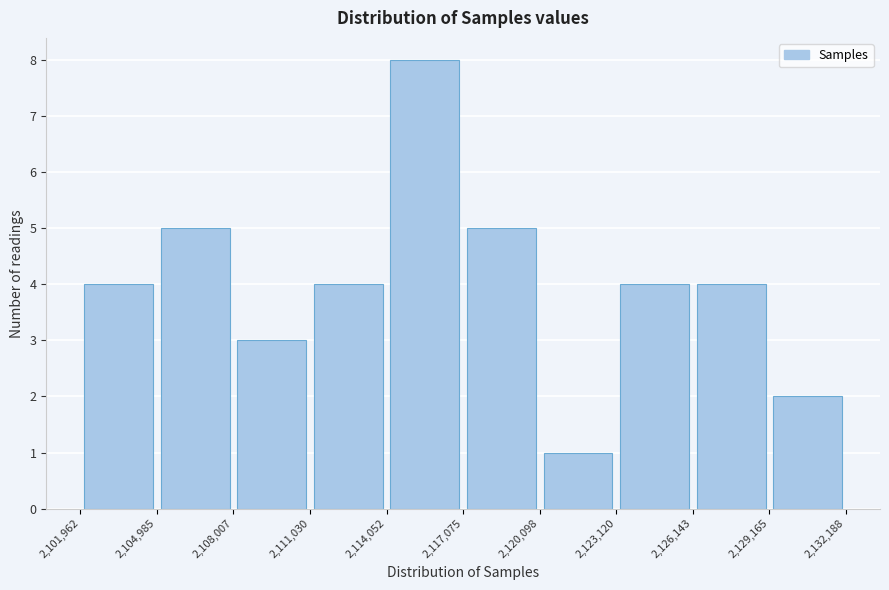

Which range on the x-axis has the tallest bar?

2,114,052 to 2,117,075